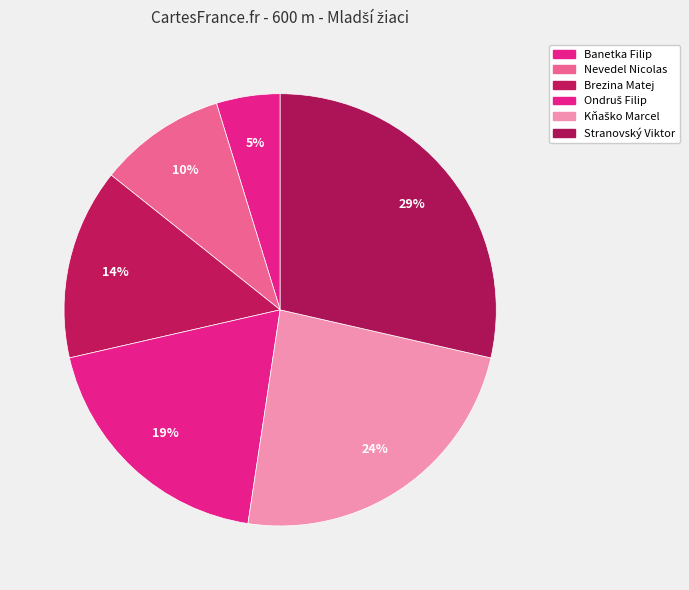

Count the number of slices in the pie.

6